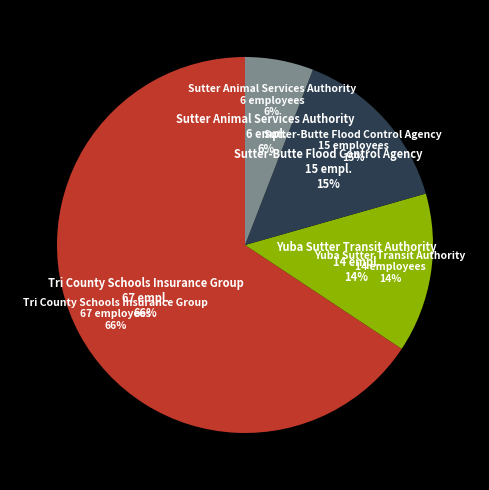

Is it true that Yuba Sutter Transit Authority is 20% of the pie?

False